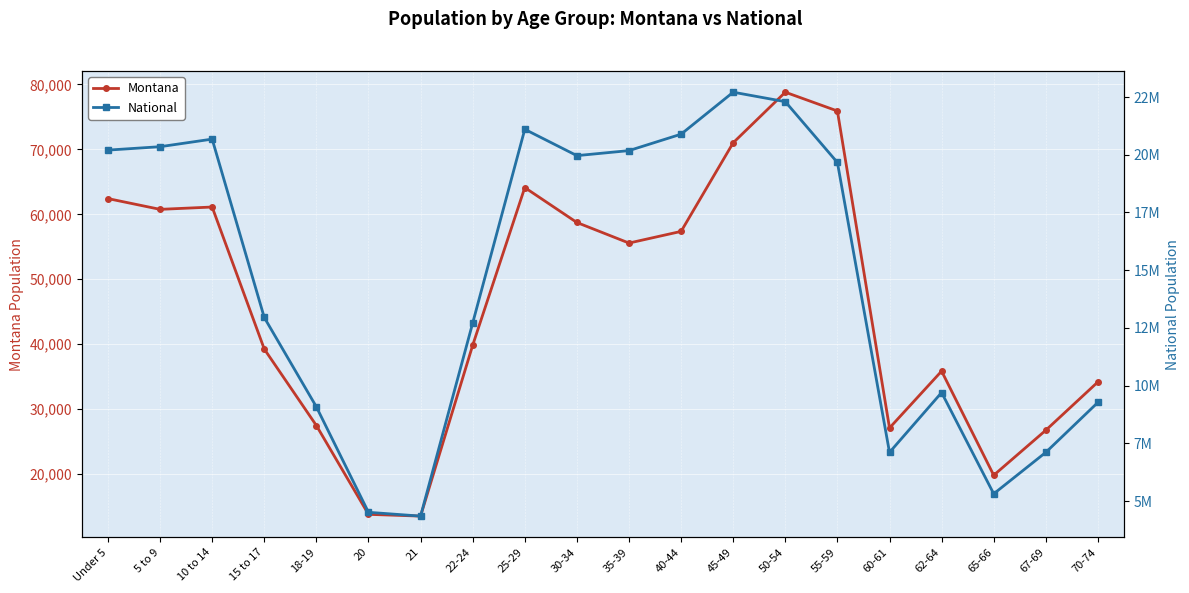

Is this an area chart (filled region under the line)?

No